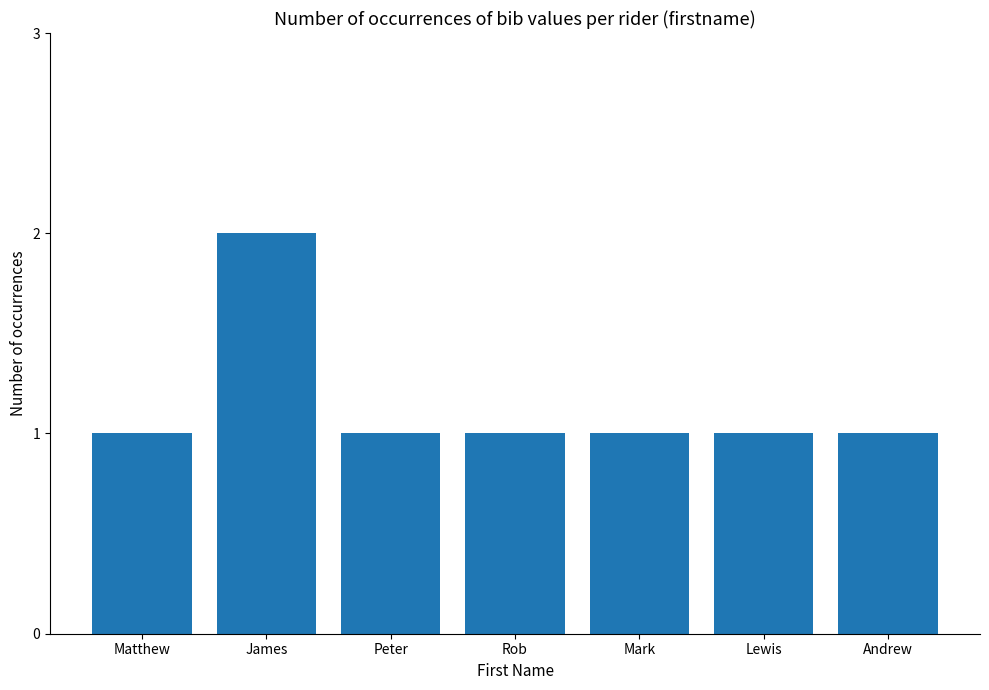

What is the sum of the values at James and Mark?

3